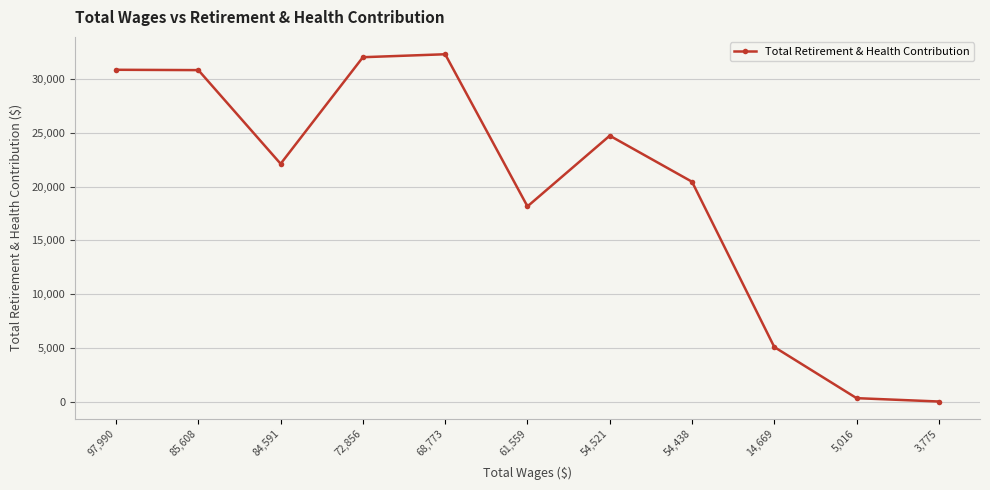

Where is the first local minimum?

84,591